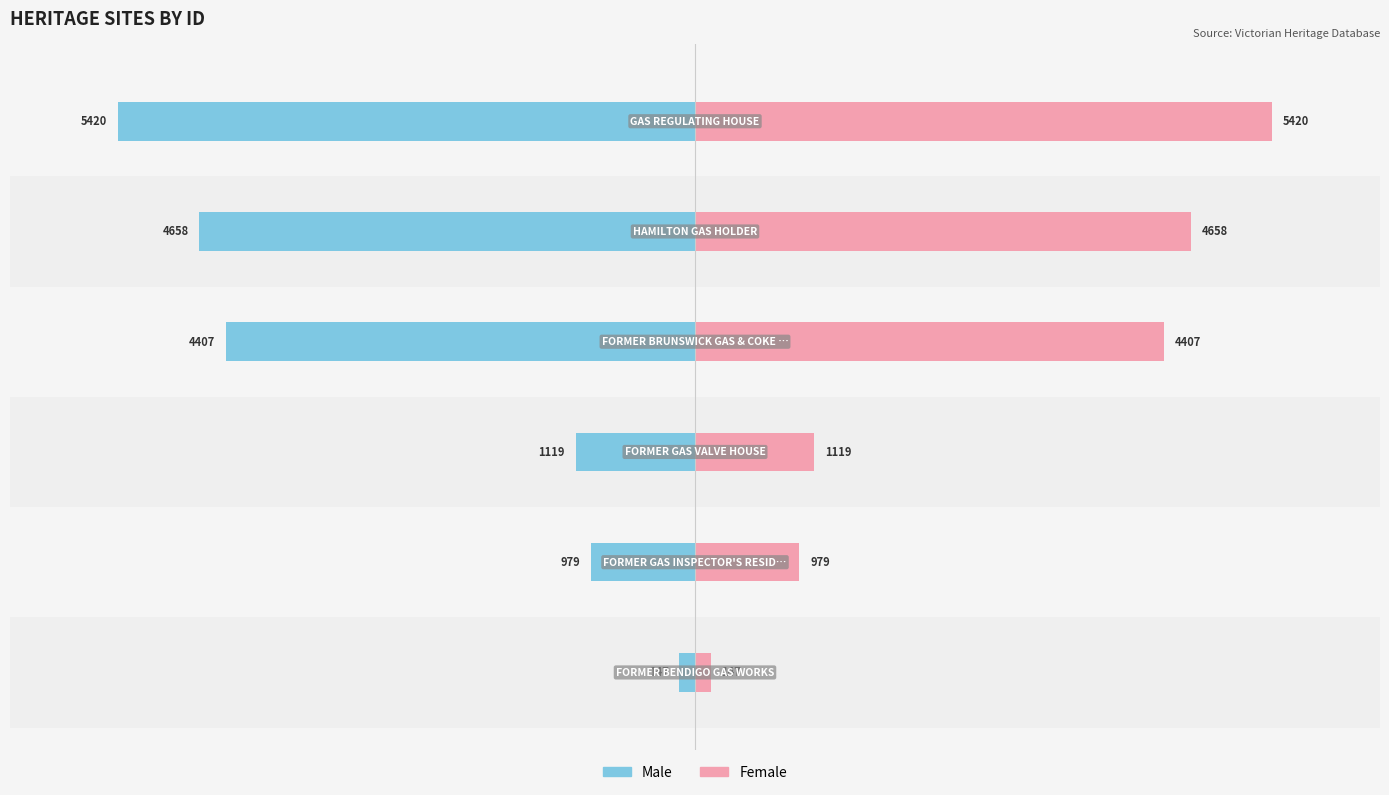

The value of Female at 0 is 0.3. True or false?

False